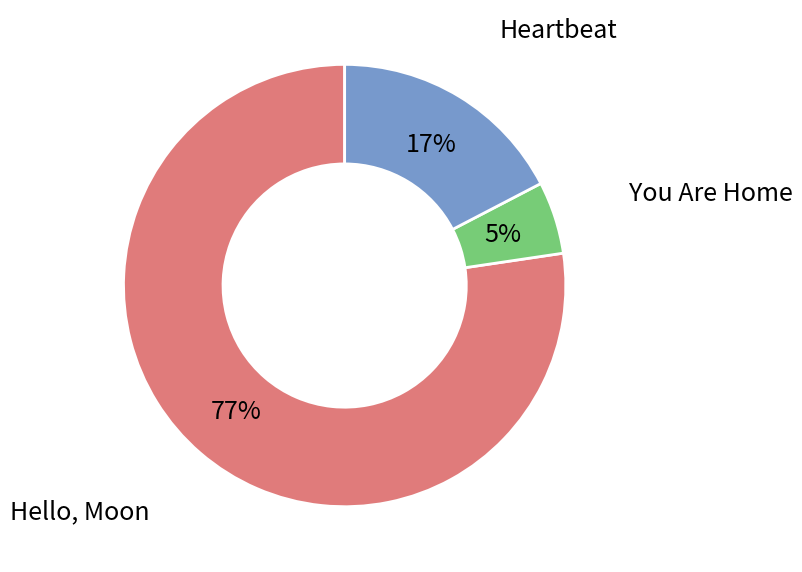

How many segments does this pie chart have?

3